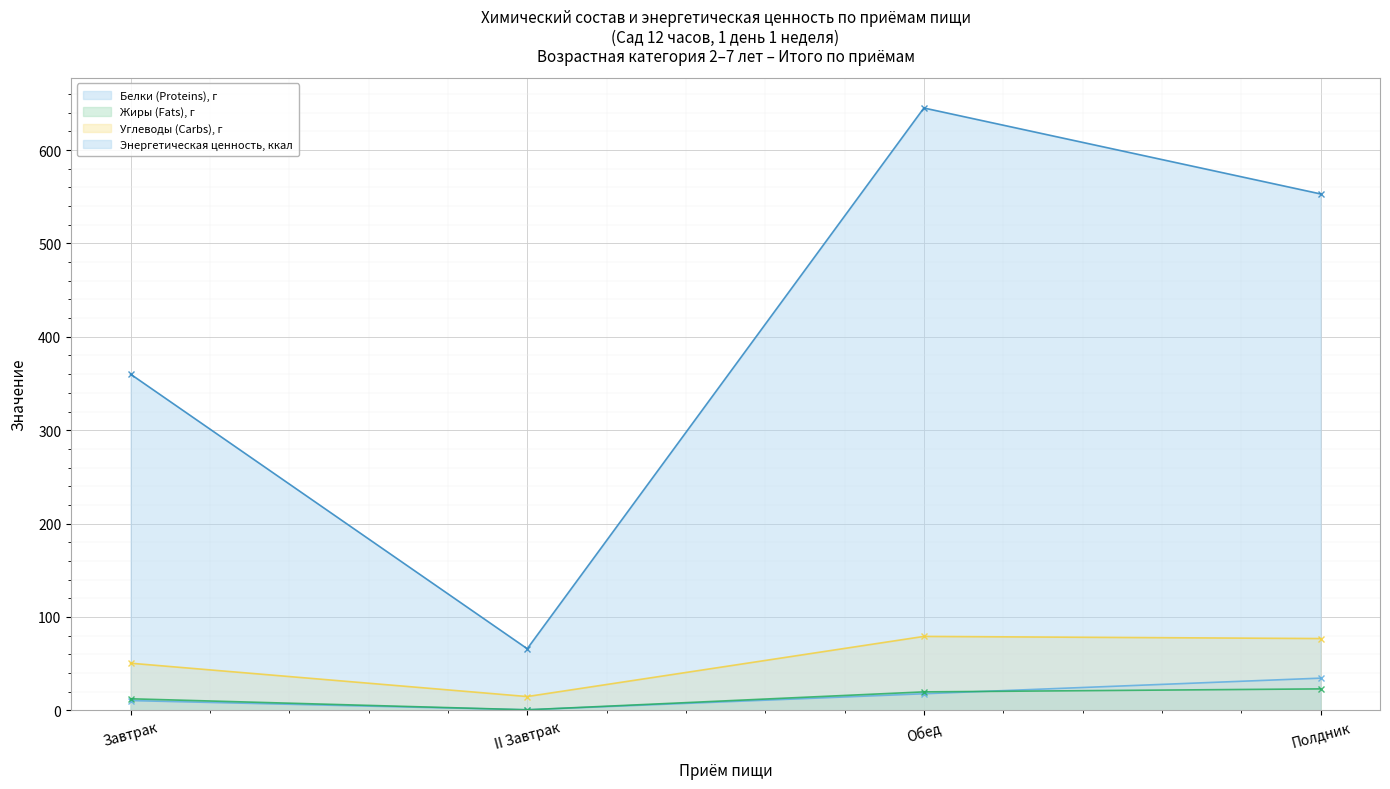

What are all the series names shown in the legend?

Белки (Proteins), г, Жиры (Fats), г, Углеводы (Carbs), г, Энергетическая ценность, ккал